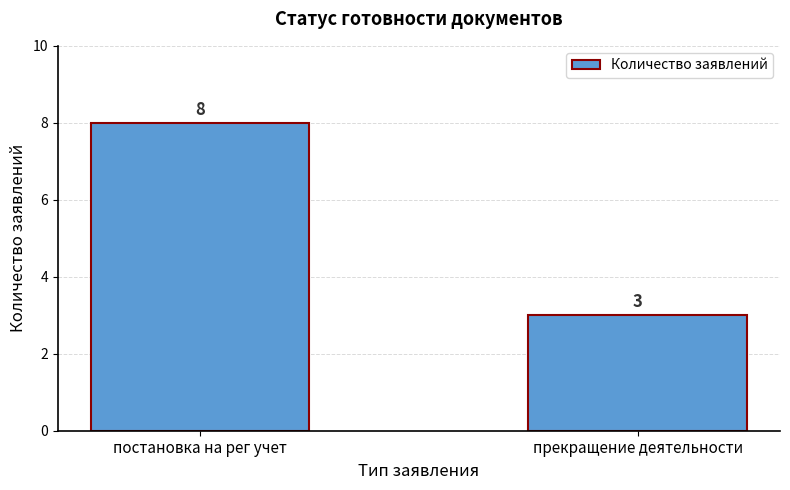

Which category has the highest value across all series?

постановка на рег учет